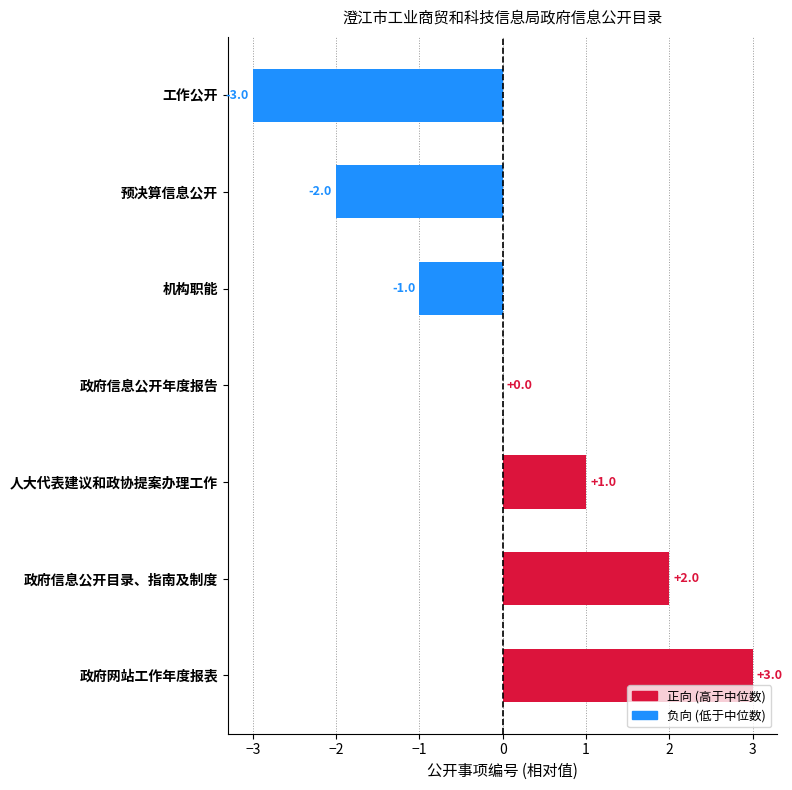

True or false: the data shows 1 at 人大代表建议和政协提案办理工作.

True